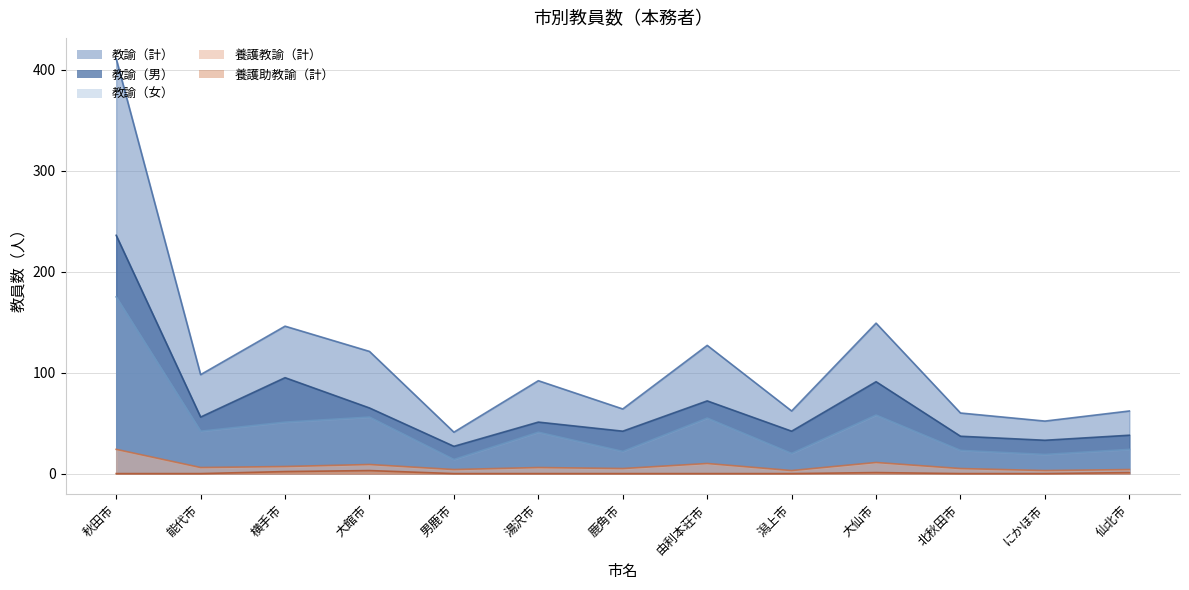

True or false: 養護教諭（計） and 教諭（男） cross at least once.

False